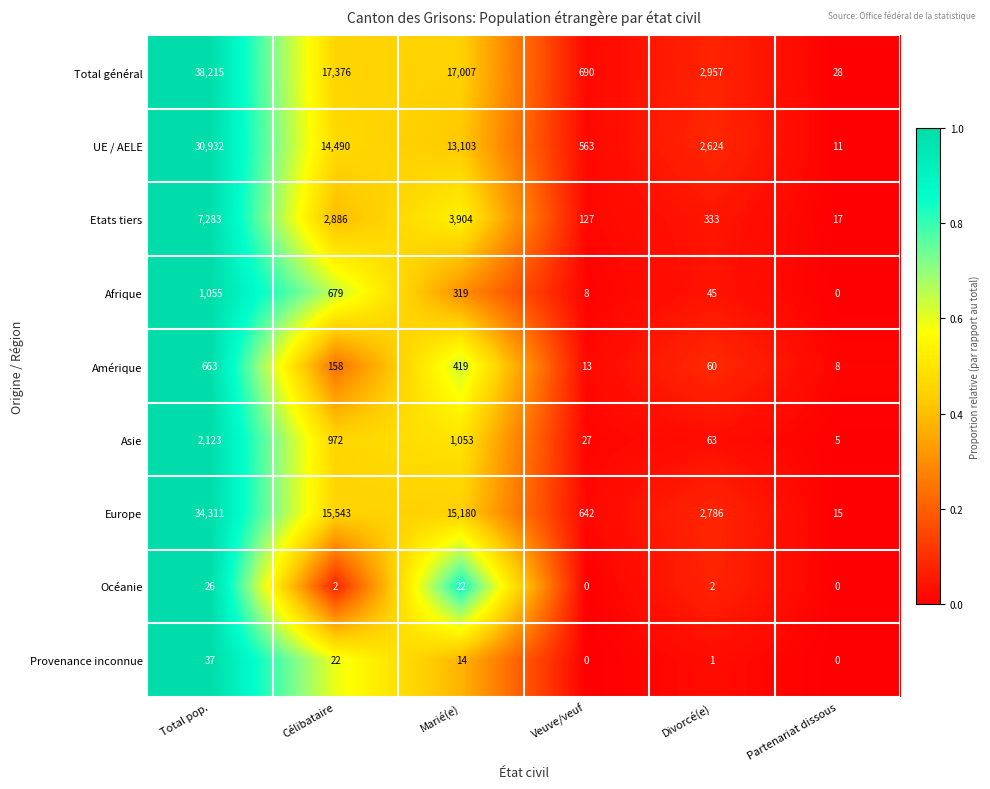

What is the average value of the UE / AELE series?

10287